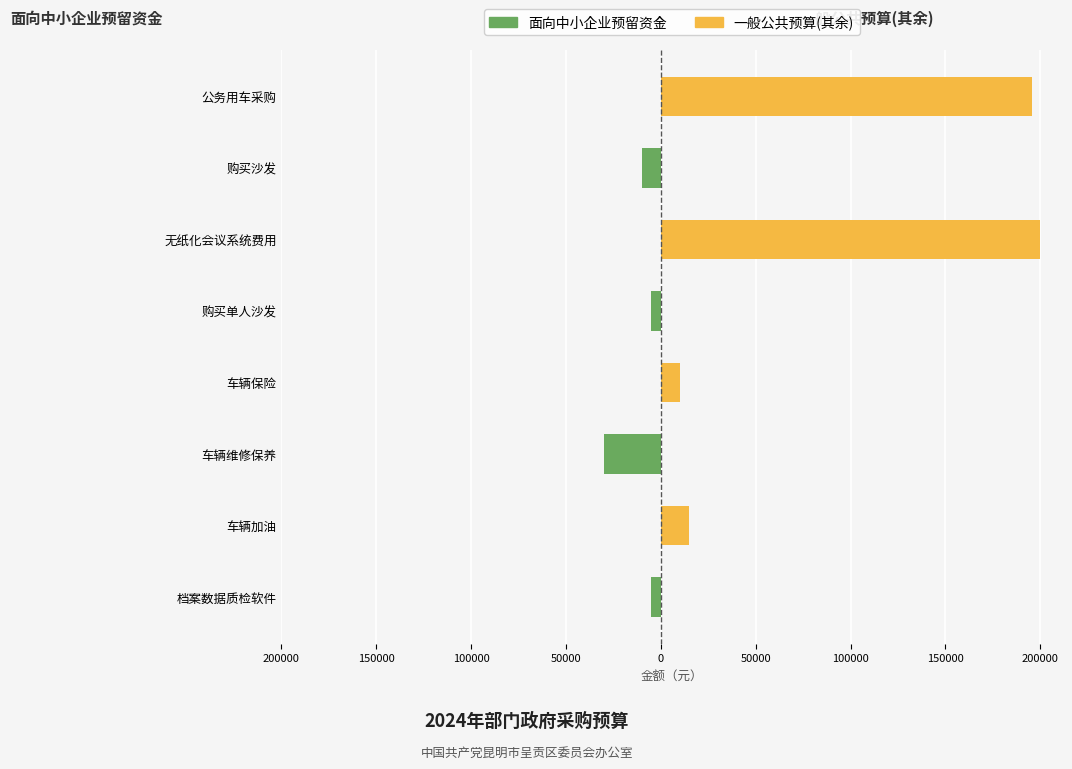

Which series has the largest range (max minus min)?

一般公共预算(其余)